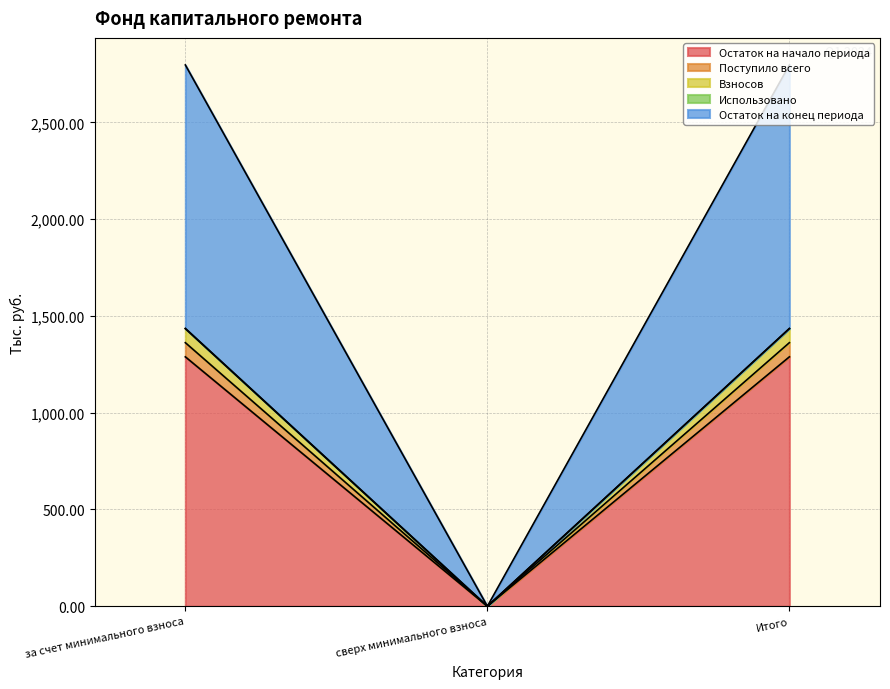

What is the label of the 1st point from the left?

за счет минимального взноса